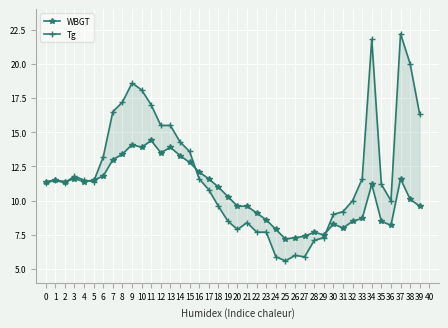

Does the chart display data point markers on the line(s)?

Yes